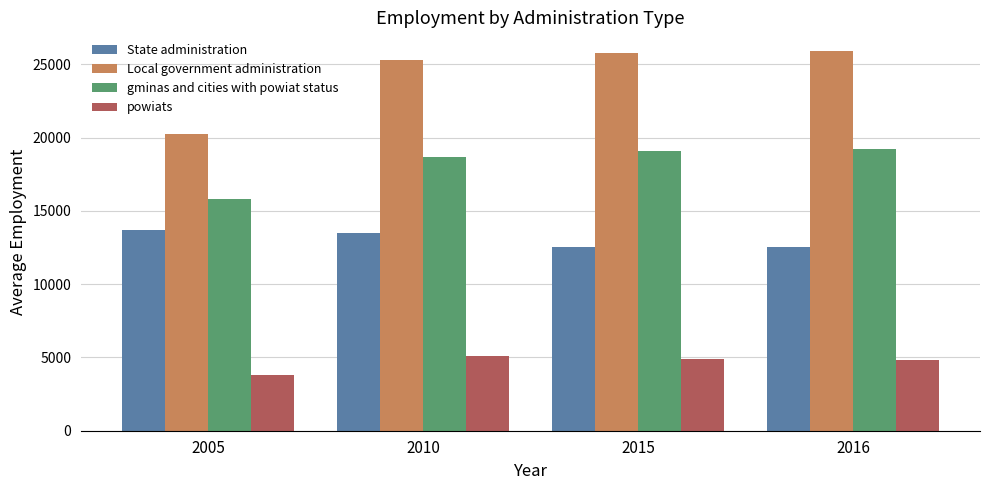

Rank the series by their average value, from lowest to highest.

powiats, State administration, gminas and cities with powiat status, Local government administration